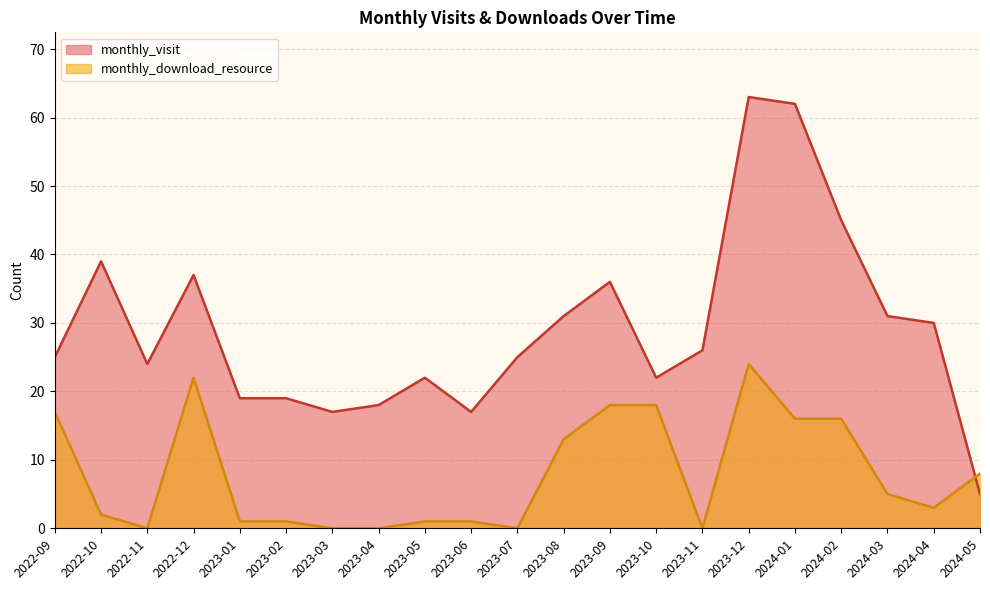

List the series in order of their peak value, lowest first.

monthly_download_resource, monthly_visit